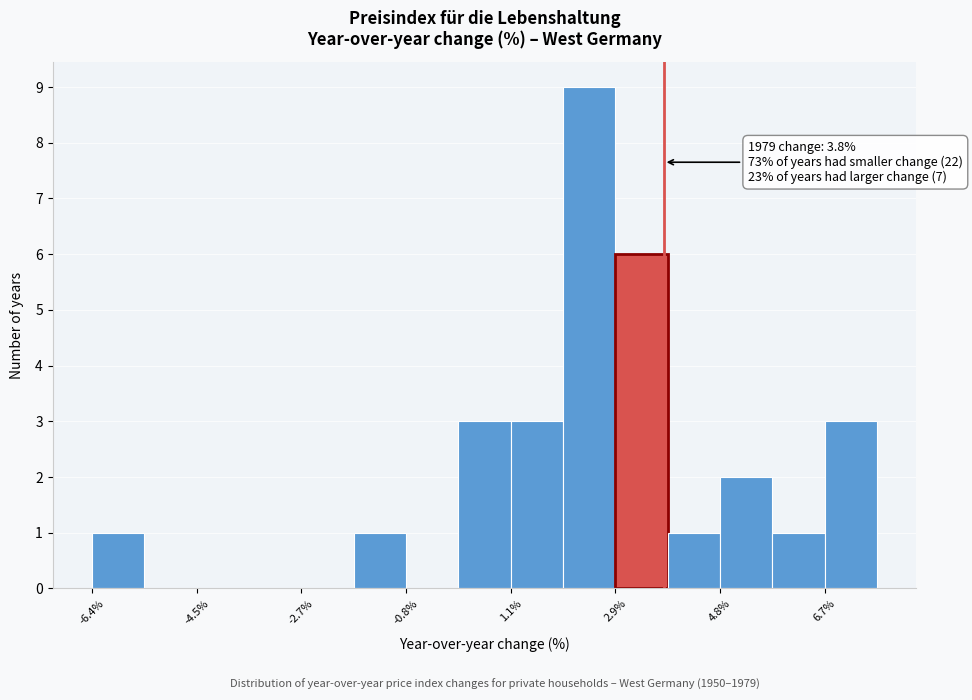

Which range on the x-axis has the tallest bar?

2.0 to 3.0